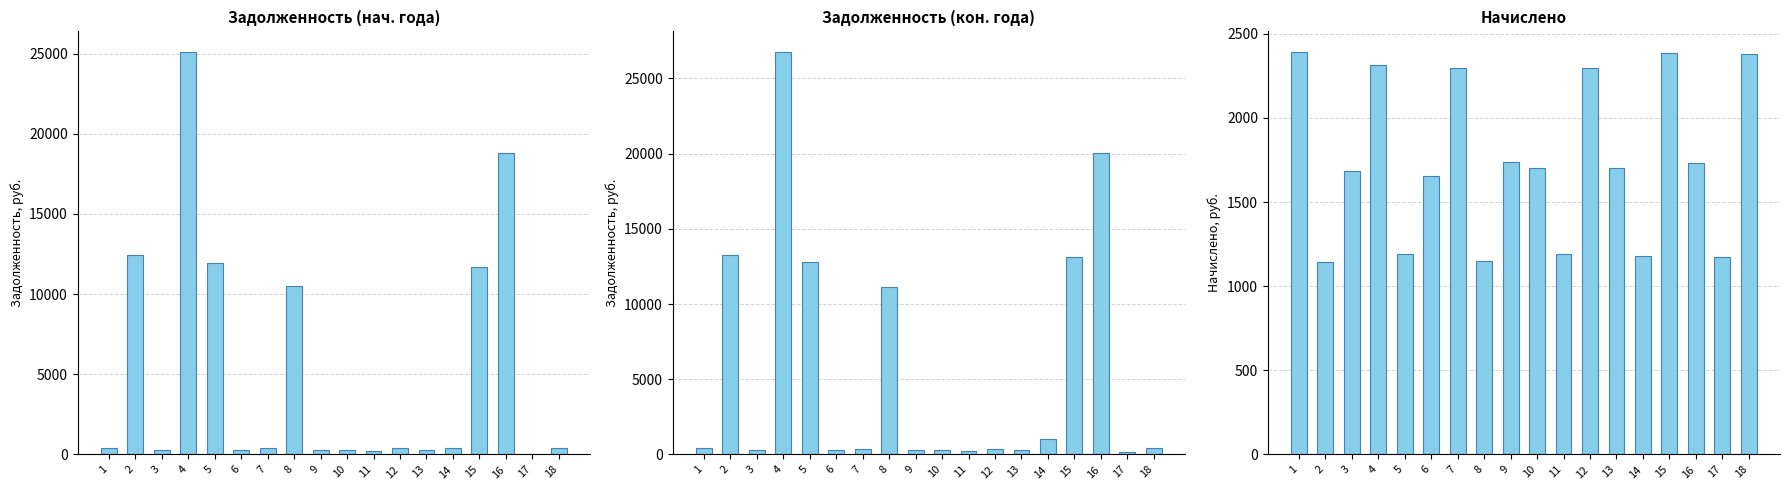

Which series has the widest spread of values?

zadolzhennost (col_6)